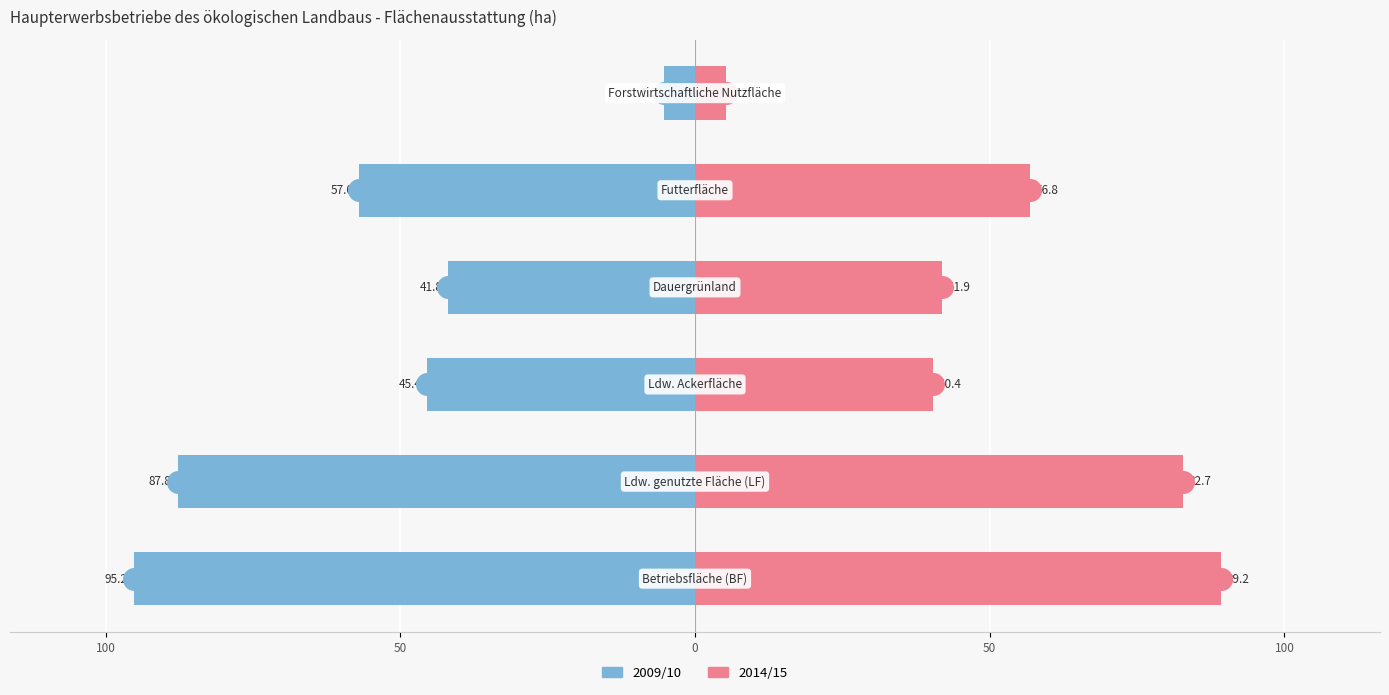

What are all the series names shown in the legend?

2009/10, 2014/15